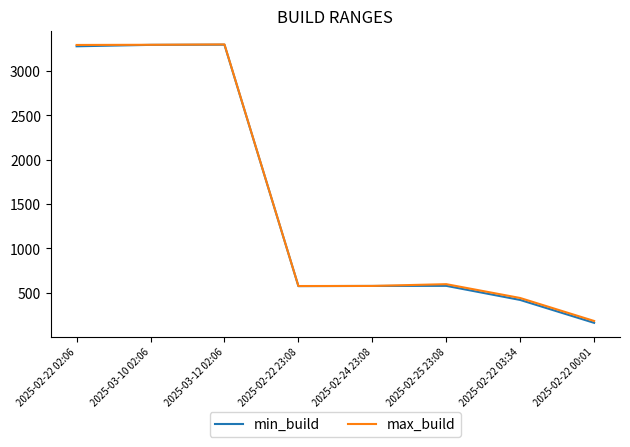

What is the difference between the maximum and minimum values in the min_build series?

3136